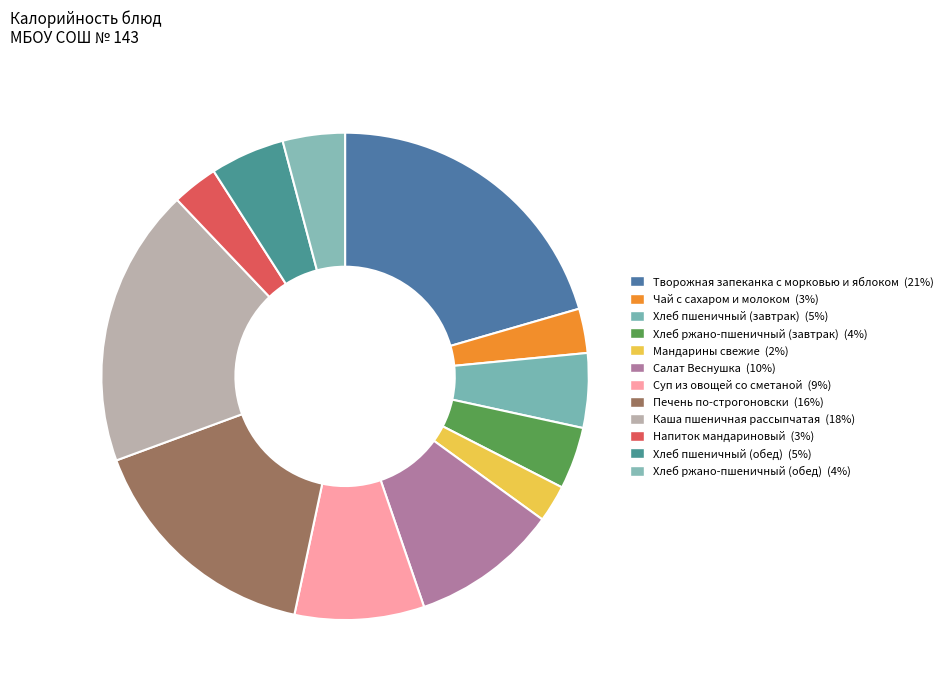

Count the number of slices in the pie.

12